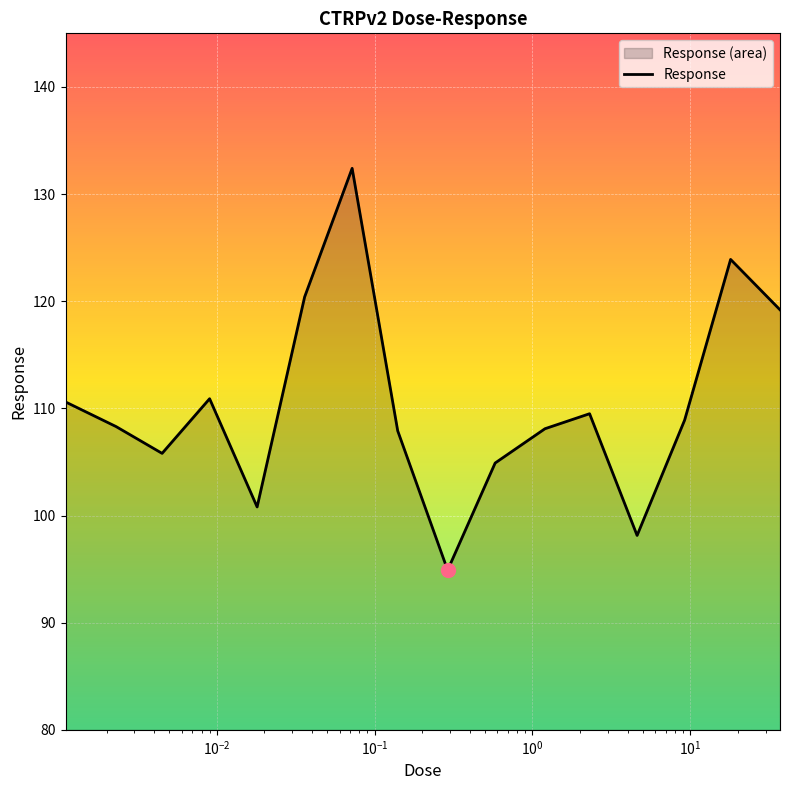

What is the difference between the maximum and minimum values?

37.5